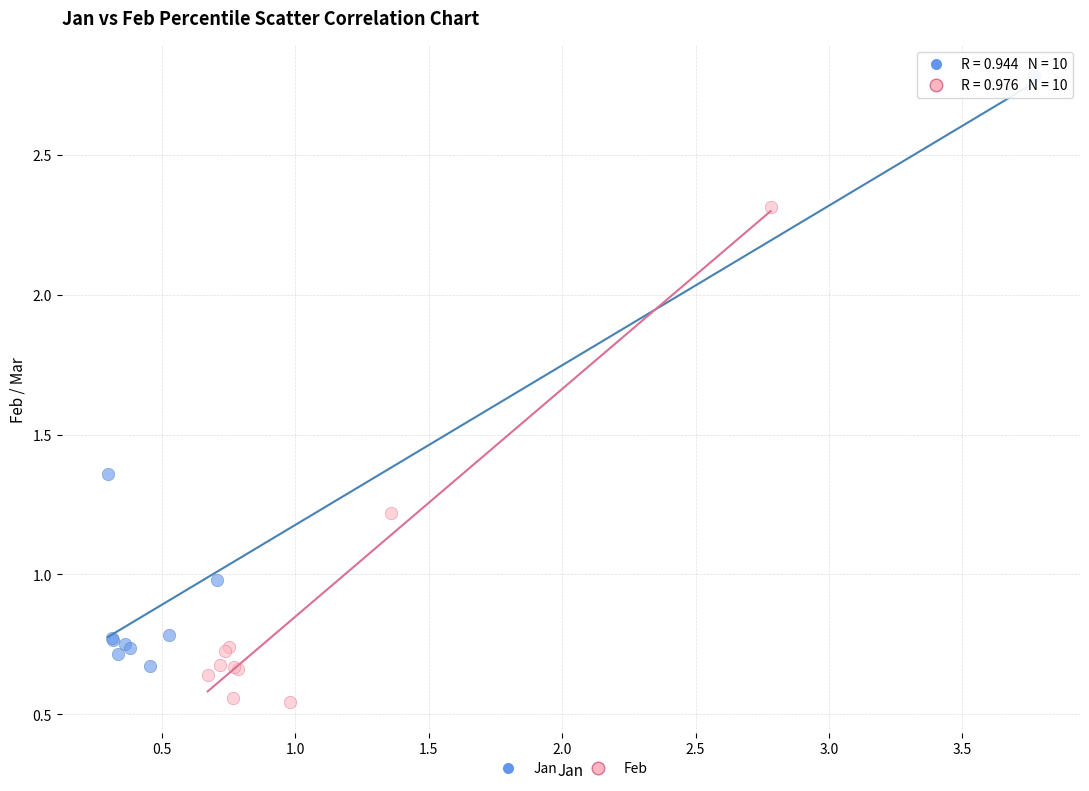

Which series contains the lowest Y value?

Feb